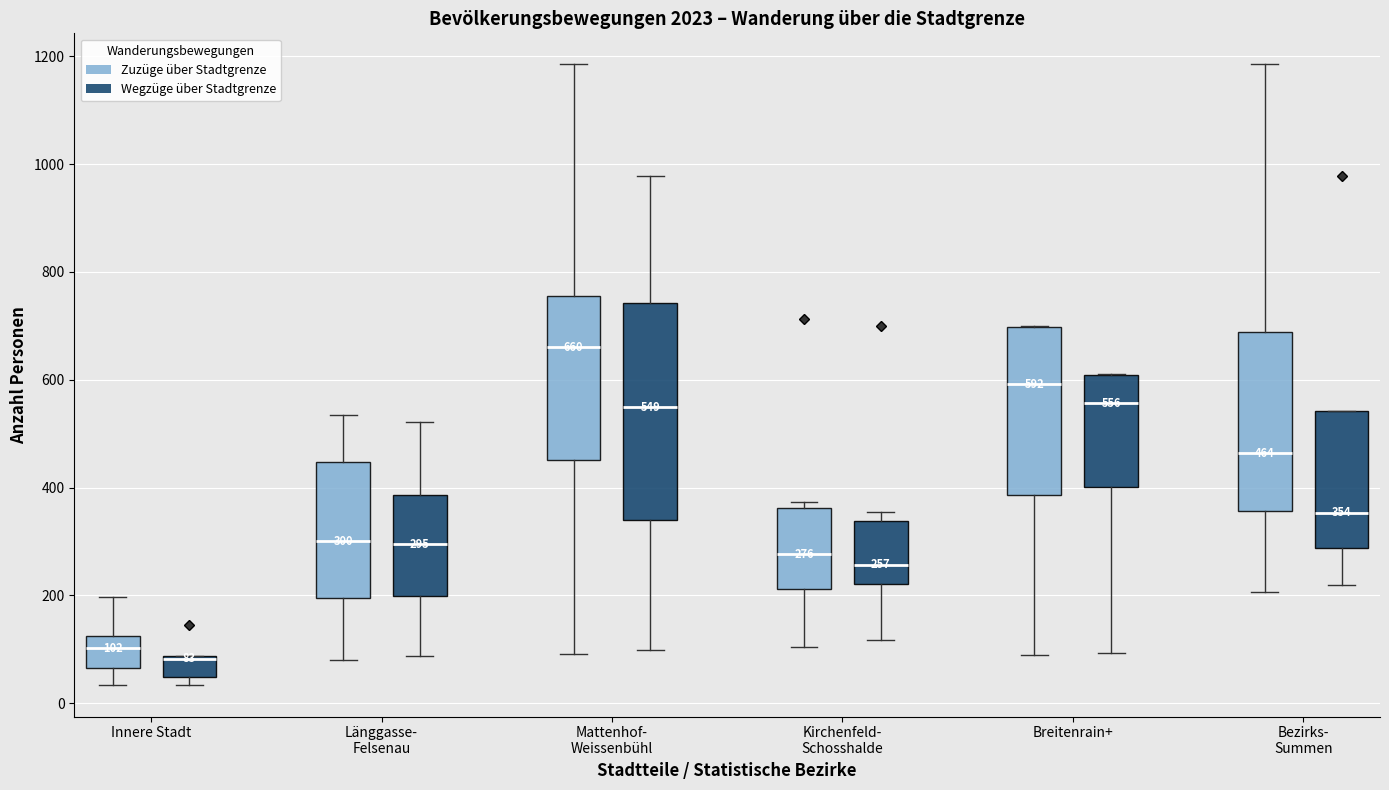

Which box is the tallest, from its lower edge to its upper edge?

Mattenhof- Weissenbühl (Wegzüge über Stadtgrenze)